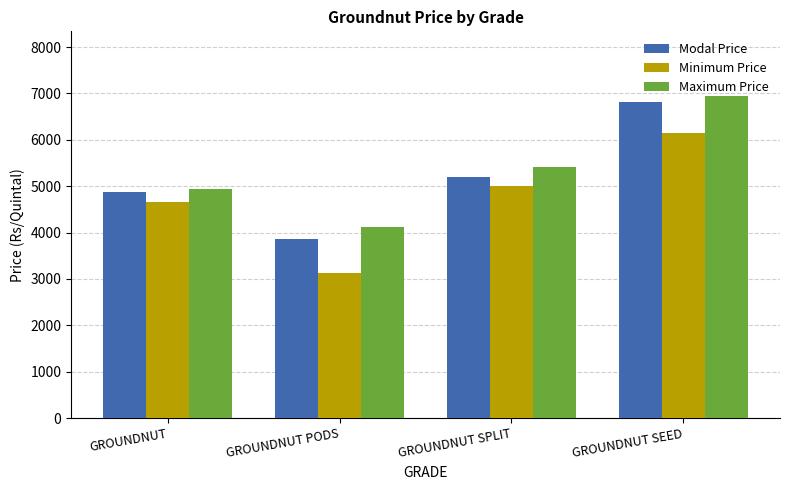

Rank the categories by Maximum Price value from highest to lowest.

GROUNDNUT SEED, GROUNDNUT SPLIT, GROUNDNUT, GROUNDNUT PODS